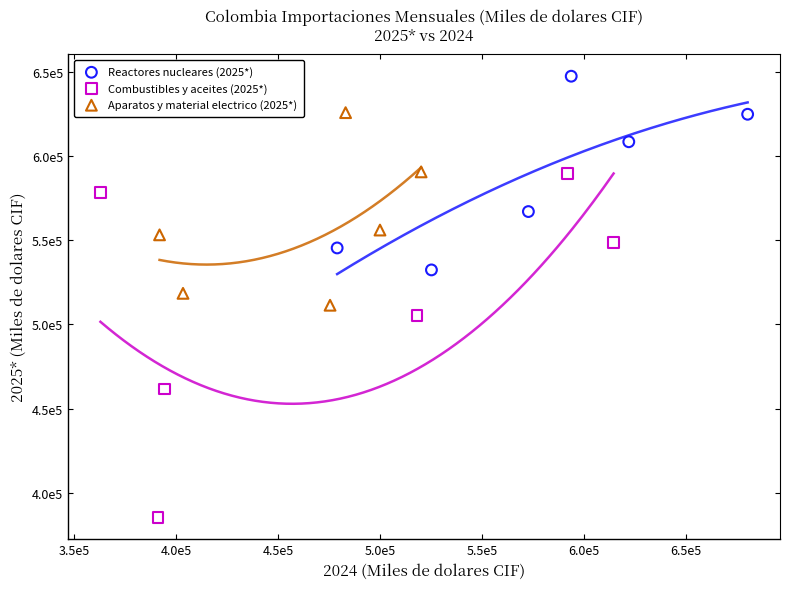

What are all the series names shown in the legend?

Reactores nucleares (2025*), Combustibles y aceites (2025*), Aparatos y material electrico (2025*)